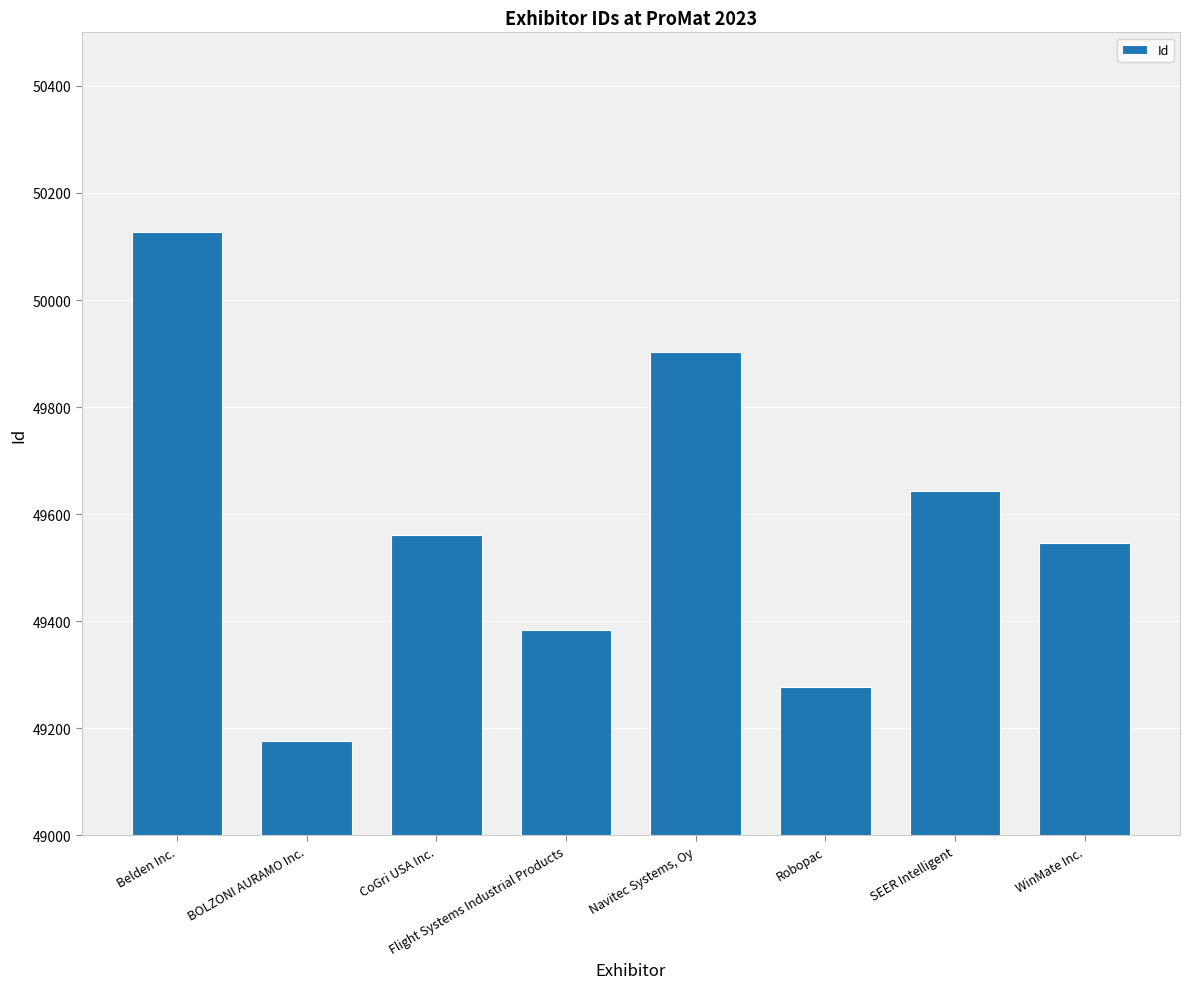

What is the approximate value at SEER Intelligent, to the nearest 10?

49640